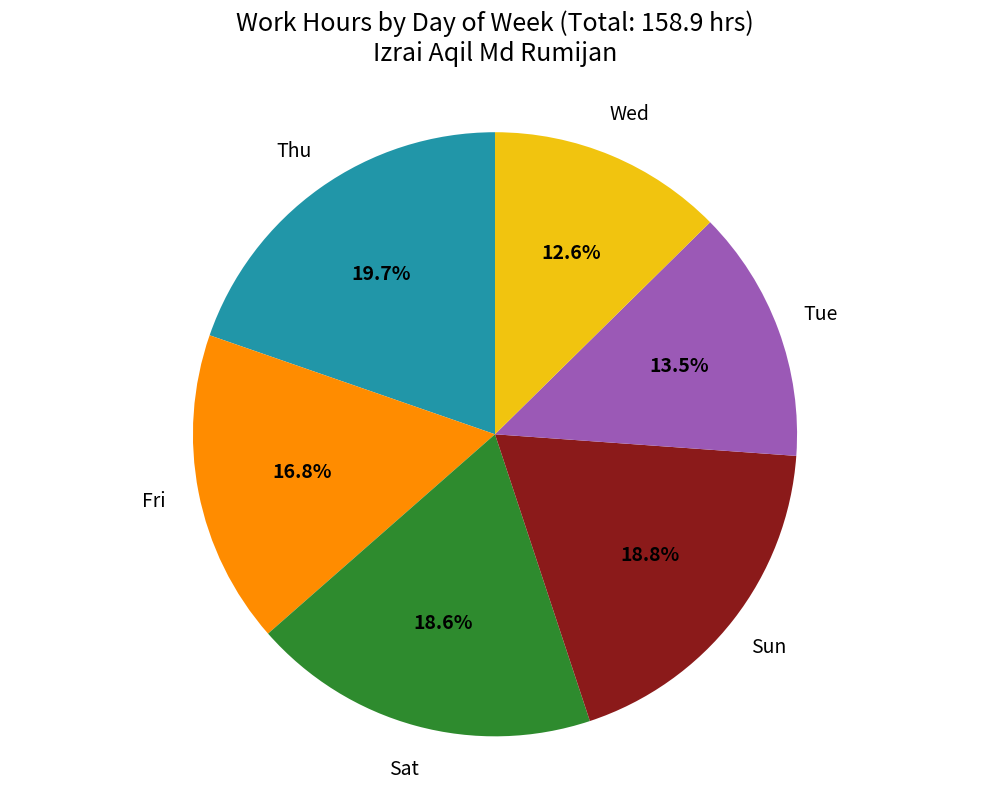

Is there a majority slice in this chart?

No